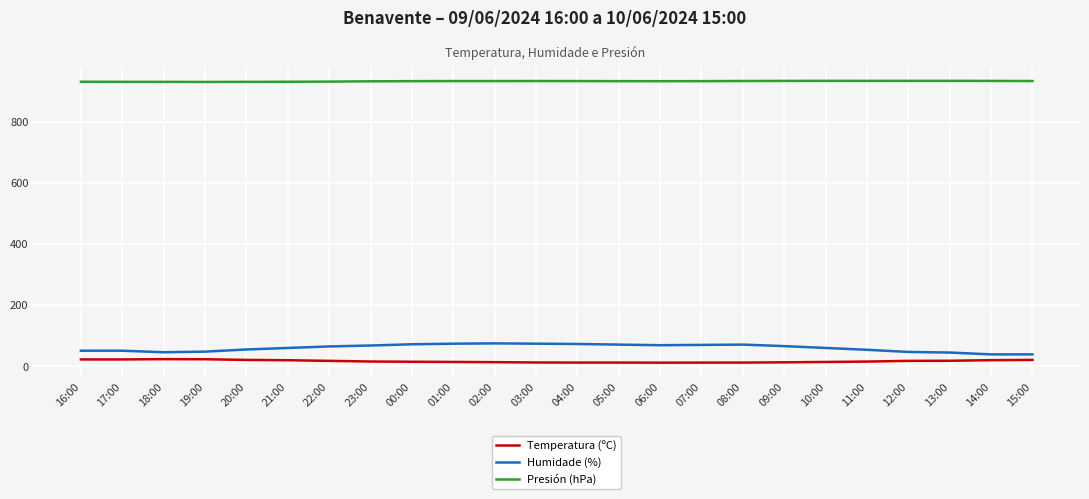

True or false: Presión (hPa) and Temperatura (ºC) cross at least once.

False